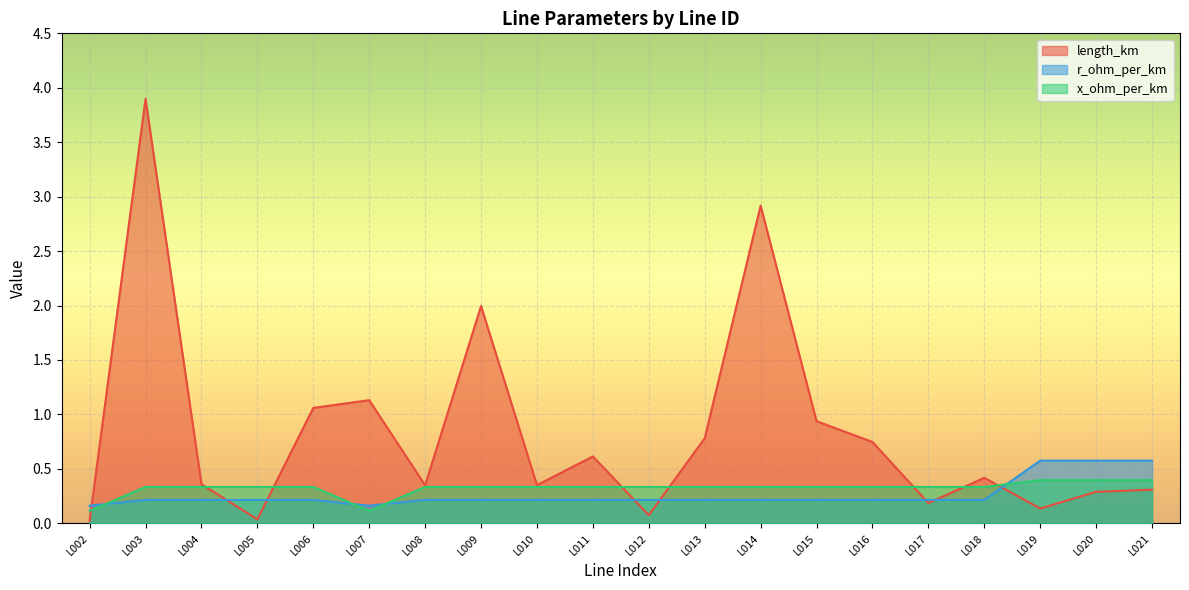

What is the difference between the x_ohm_per_km values at L005 and L020?

0.1